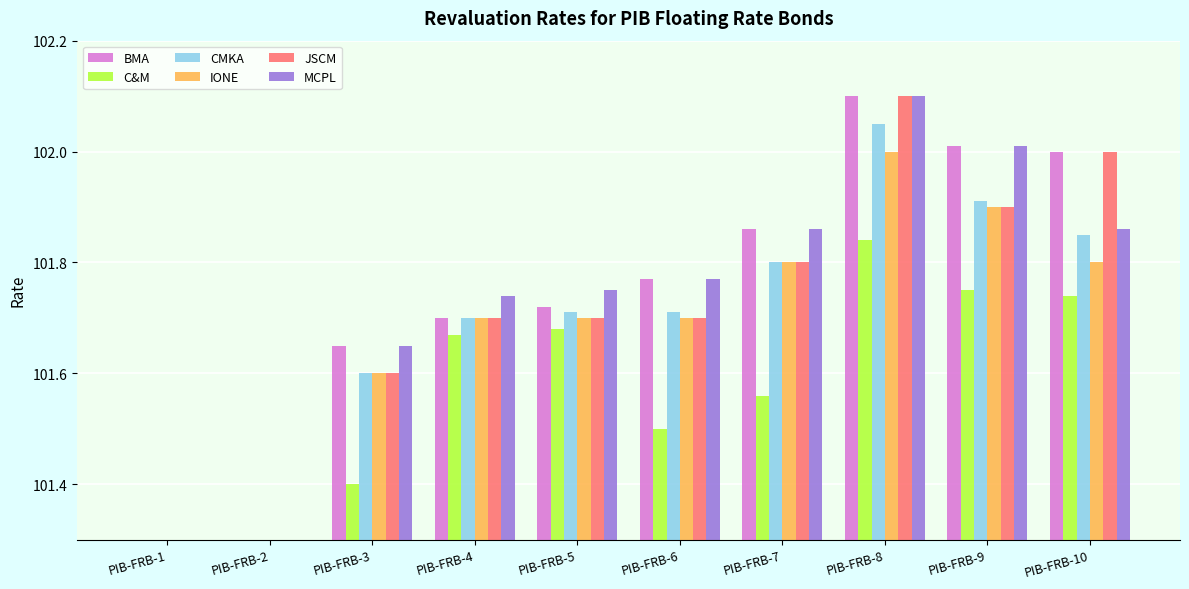

Reading left to right, transcribe all the data shown in this chart.

BMA: 100.8	100.7	101.7	101.7	101.7	101.8	101.9	102.1	102.0	102.0
C&M: 100.5	100.5	101.4	101.7	101.7	101.5	101.6	101.8	101.8	101.7
CMKA: 100.7	100.7	101.6	101.7	101.7	101.7	101.8	102.0	101.9	101.8
IONE: 100.7	100.7	101.6	101.7	101.7	101.7	101.8	102.0	101.9	101.8
JSCM: 100.7	100.7	101.6	101.7	101.7	101.7	101.8	102.1	101.9	102.0
MCPL: 100.7	100.7	101.7	101.7	101.8	101.8	101.9	102.1	102.0	101.9